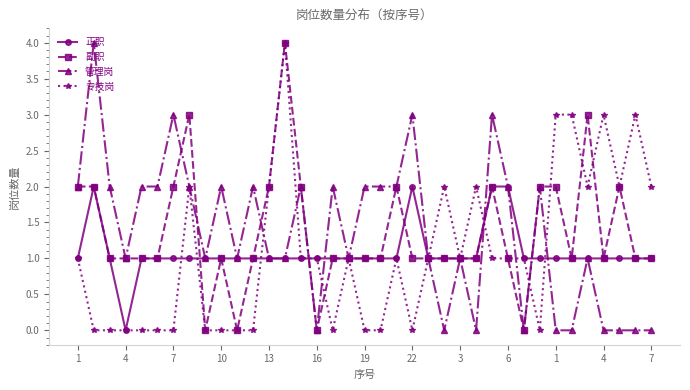

What is the sum of all 专技岗 values?

40